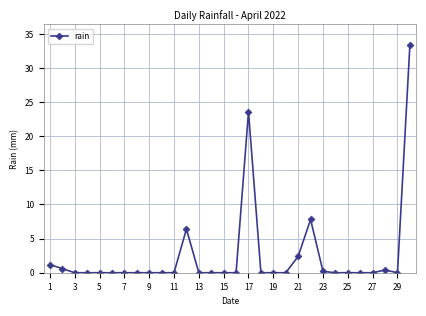

Reading left to right, what are all the values shown in this chart?

1.2	0.6	0.0	0.0	0.0	0.0	0.0	0.0	0.0	0.0	0.0	6.4	0.0	0.0	0.0	0.0	23.6	0.0	0.0	0.0	2.4	7.8	0.2	0.0	0.0	0.0	0.0	0.4	0.0	33.4